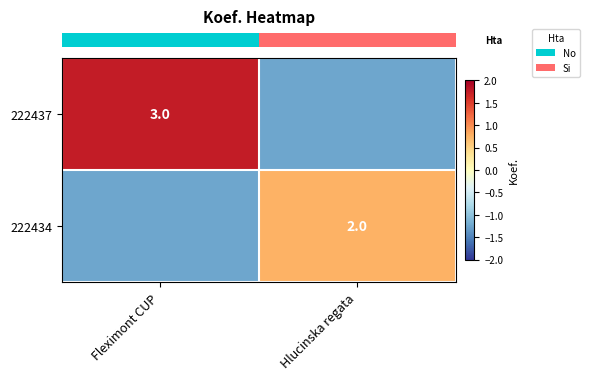

At which category is the sum across all series the highest?

Fleximont CUP